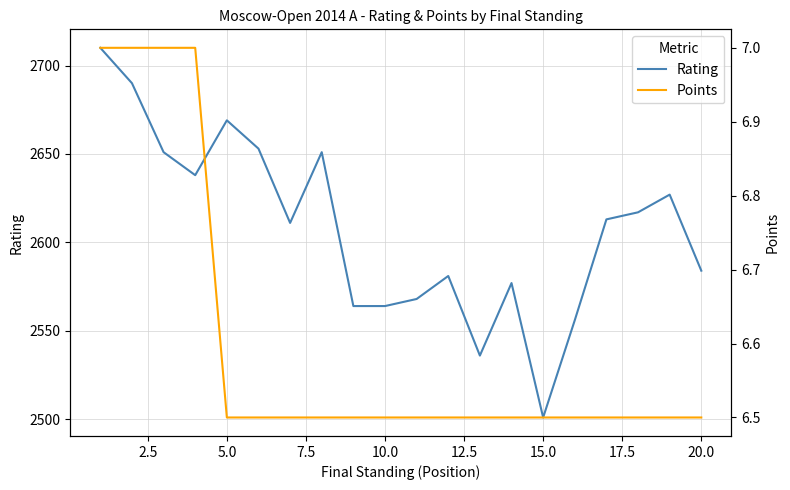

What is the minimum value for Rating?

2501